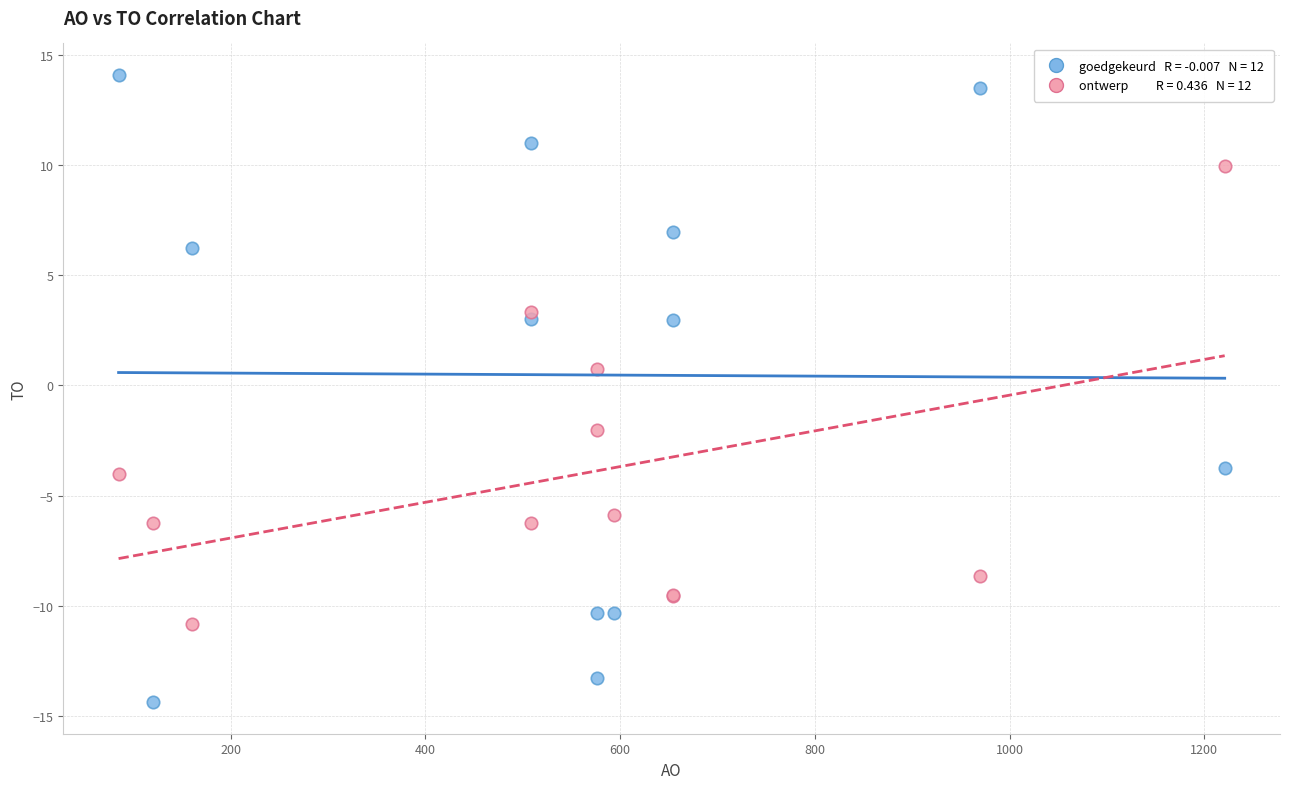

Across all series, what Y value is closest to 0?

0.7